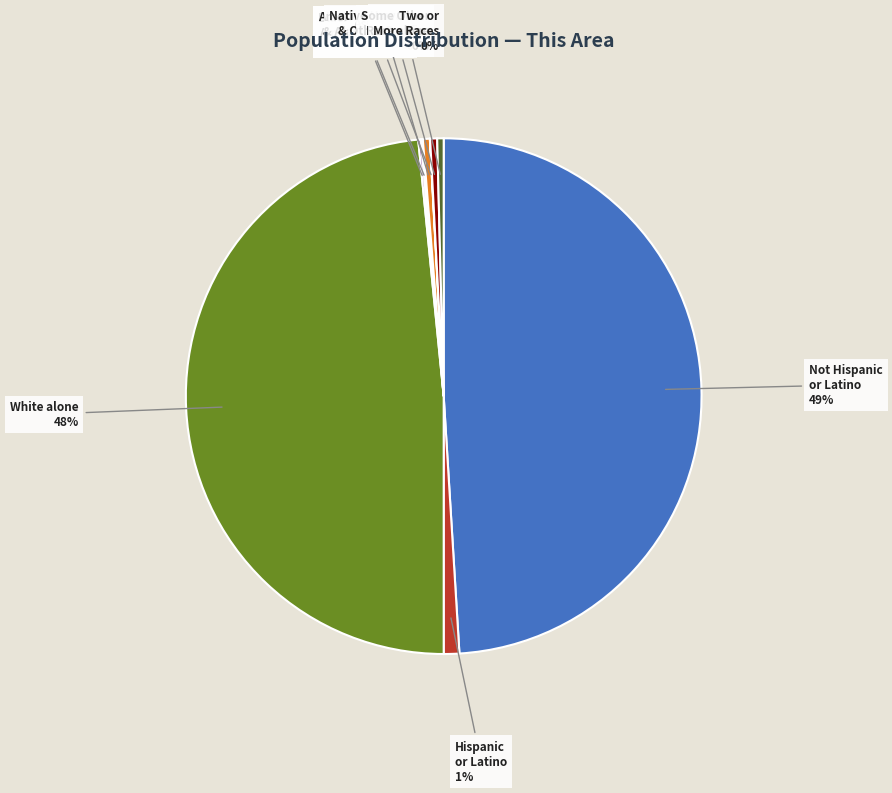

To the nearest percent, what is the average slice percentage?

11%